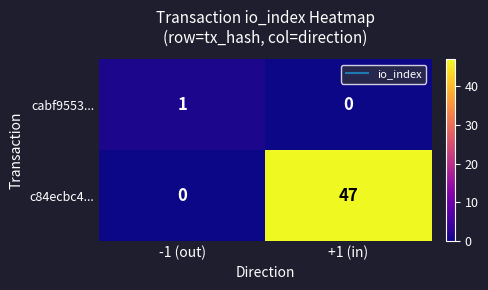

What is the total value across all series at +1 (in)?

47